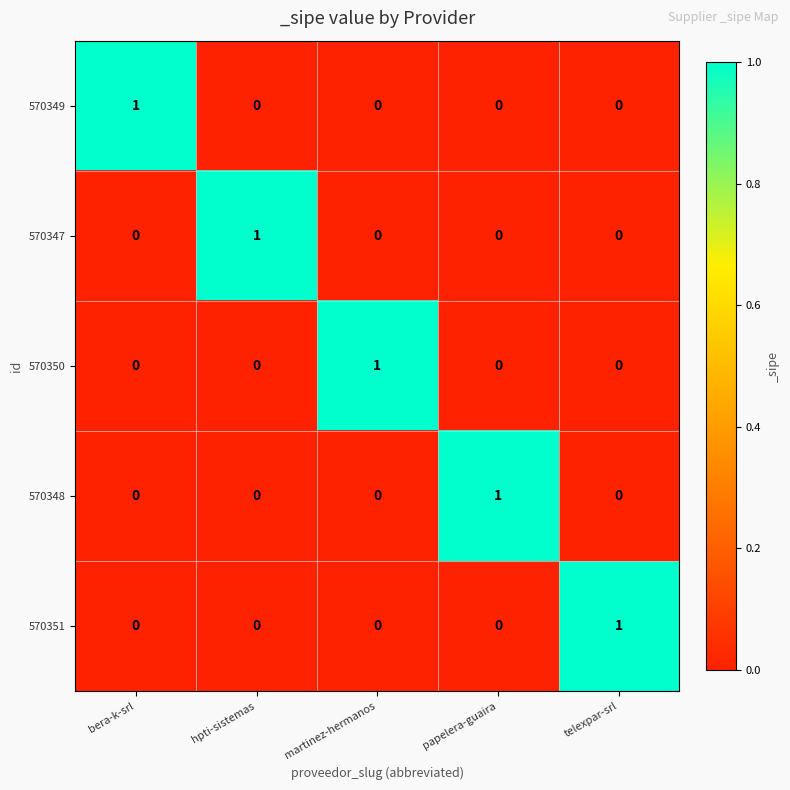

Count the number of data series in this chart.

5